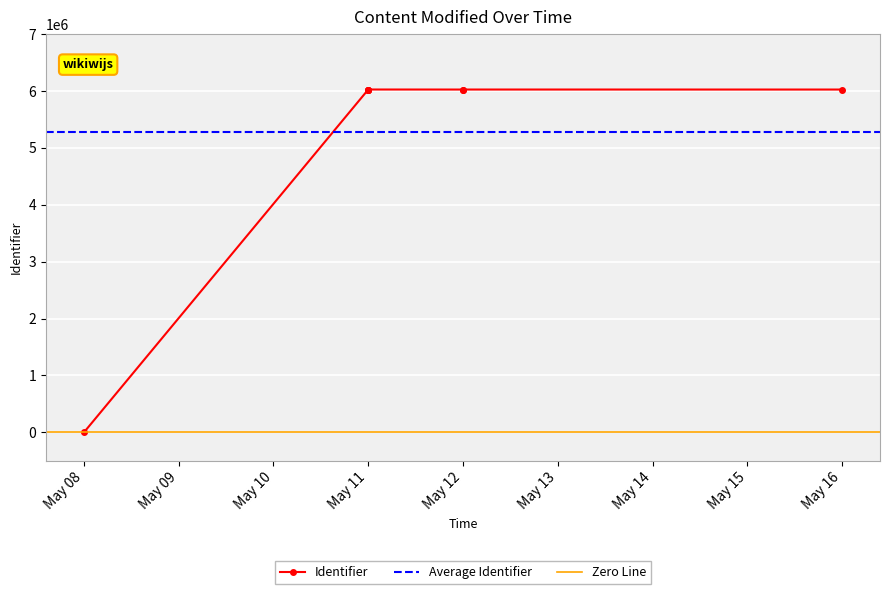

At which category does the chart reach its minimum across all series?

2020-05-08